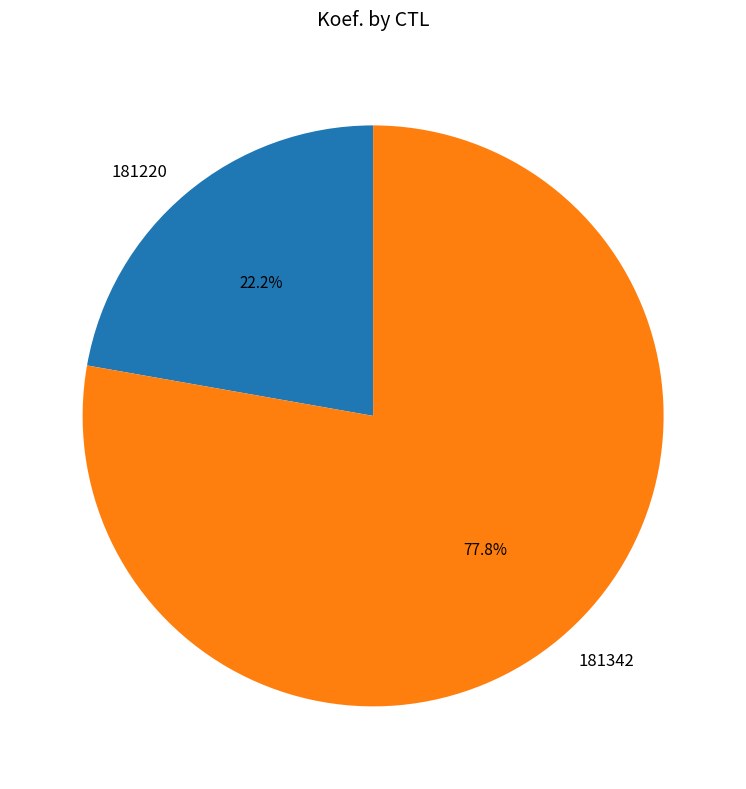

True or false: 181220 accounts for 22% of the total.

True